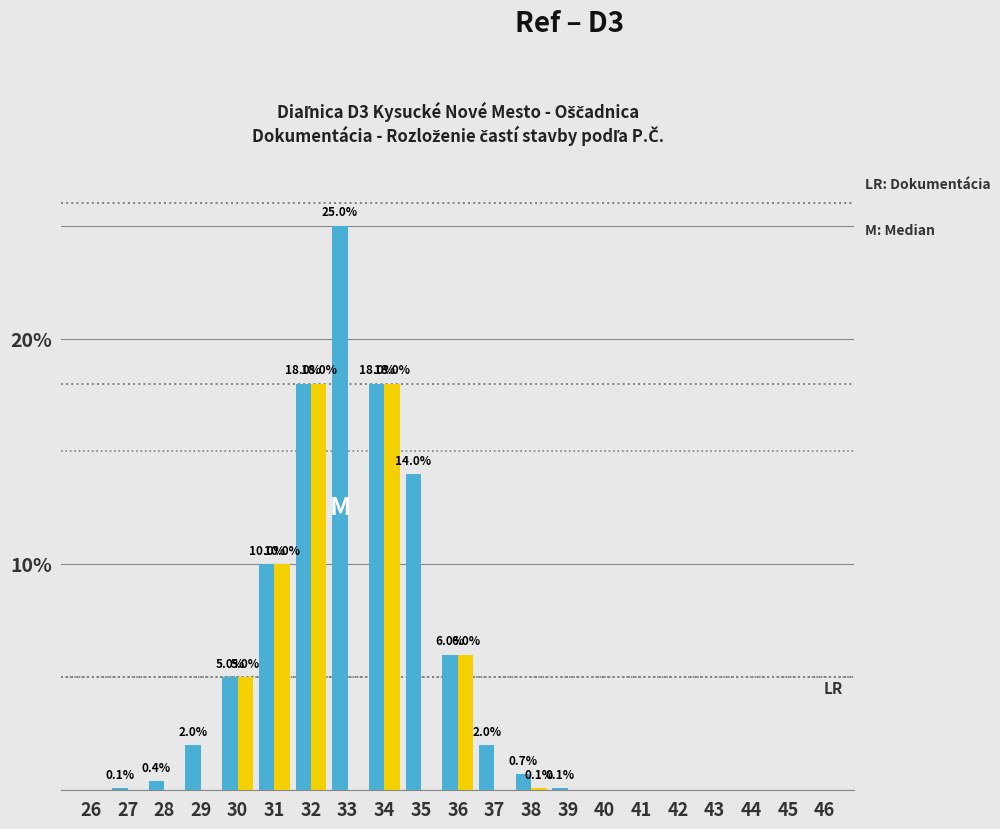

What is the total value across all series at 35?

14.0